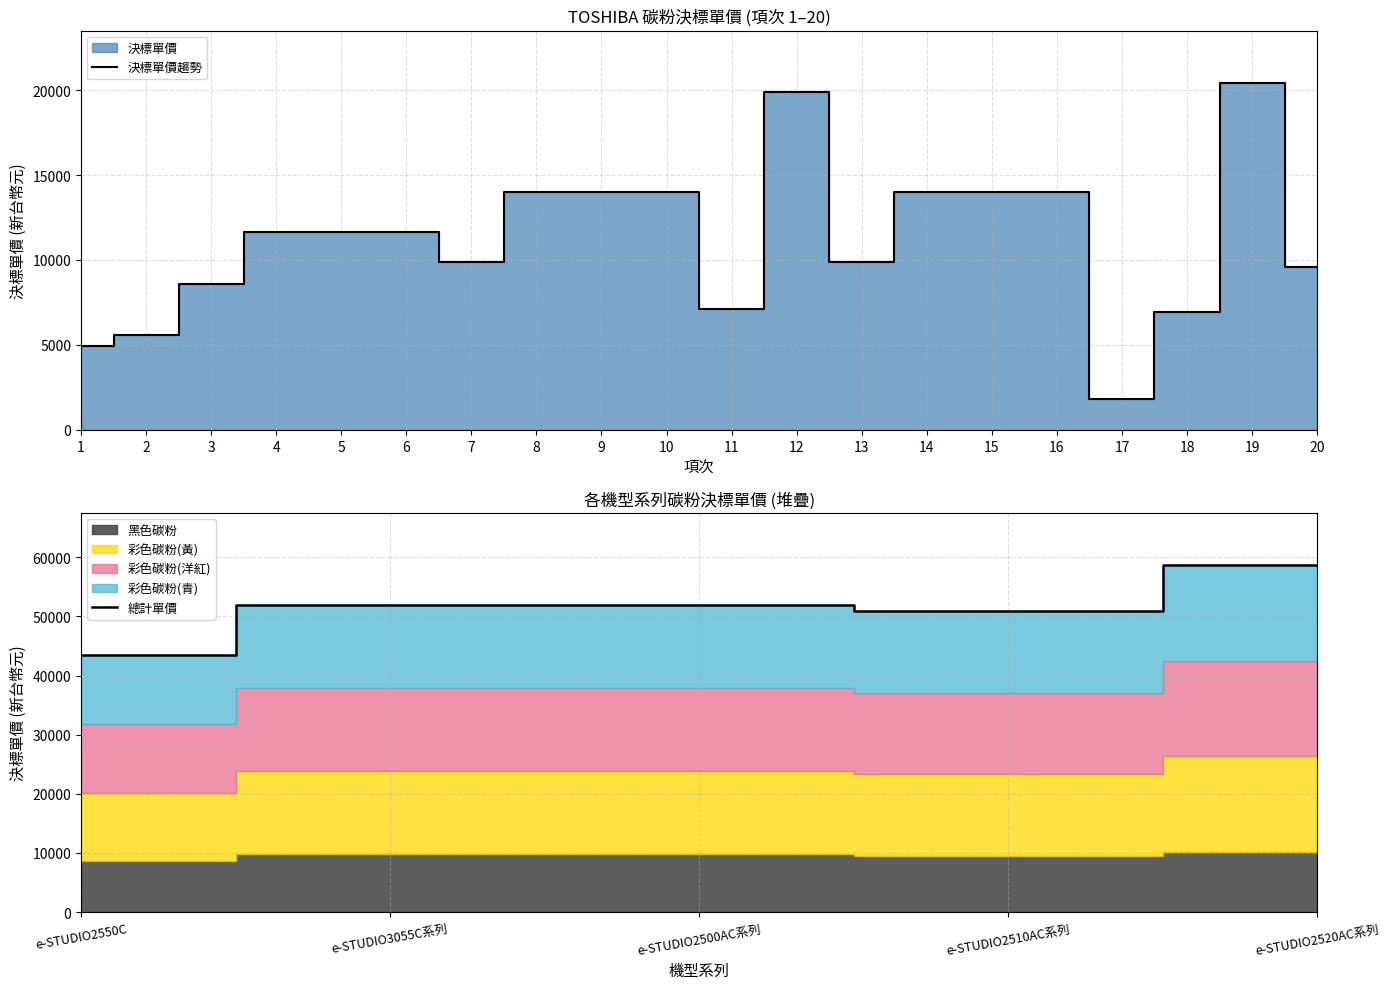

How many data points are above 11645?

8